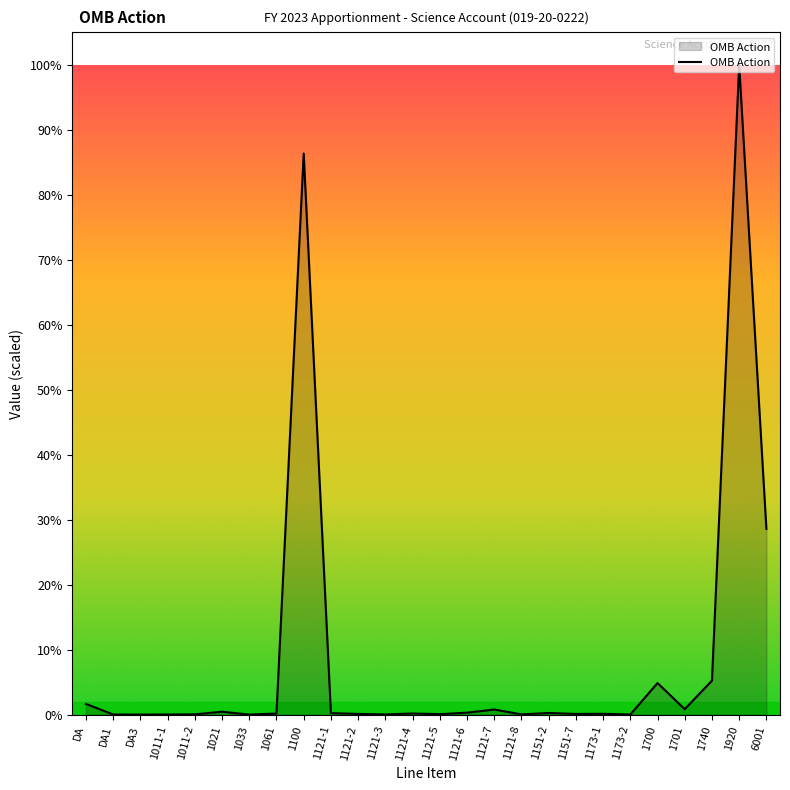

Reading left to right, transcribe all the data shown in this chart.

150091101	1057805	3400	1096839	3170167	39938350	25	14433219	7888789000	20000000	9116177	1569500	15281867	5589085	26673324	71182556	2482000	22468657	8728485	11078480	730000	443122140	75959080	477357266	9138000363	2610390346